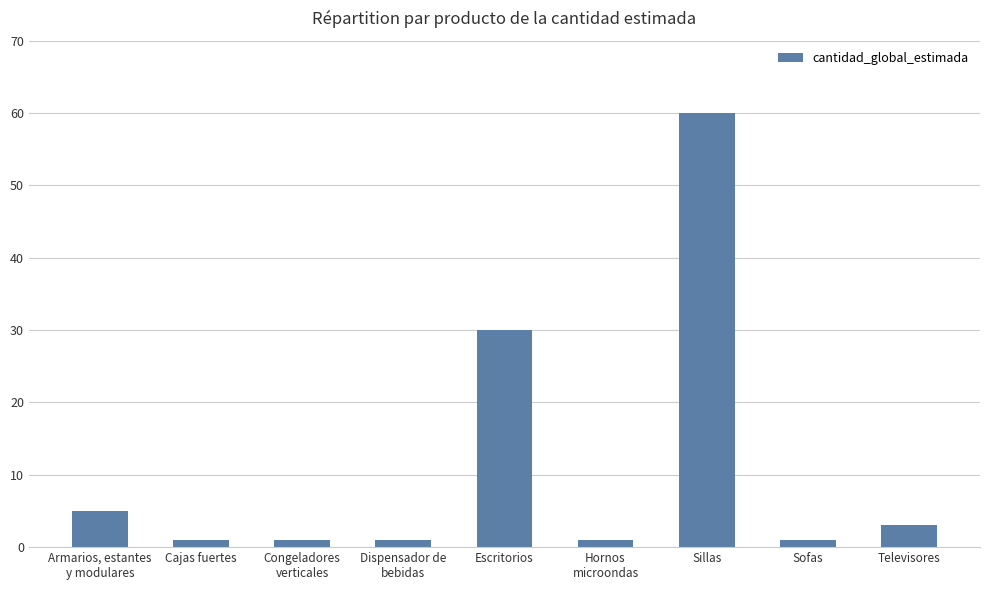

The chart shows a value of 1 at Sofas. True or false?

True